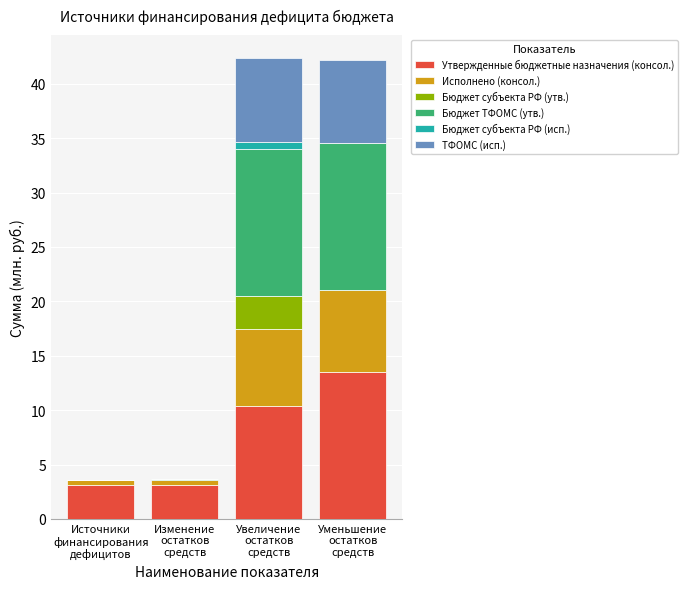

What is the highest value of the Утвержденные бюджетные назначения (консол.) series?

13.5